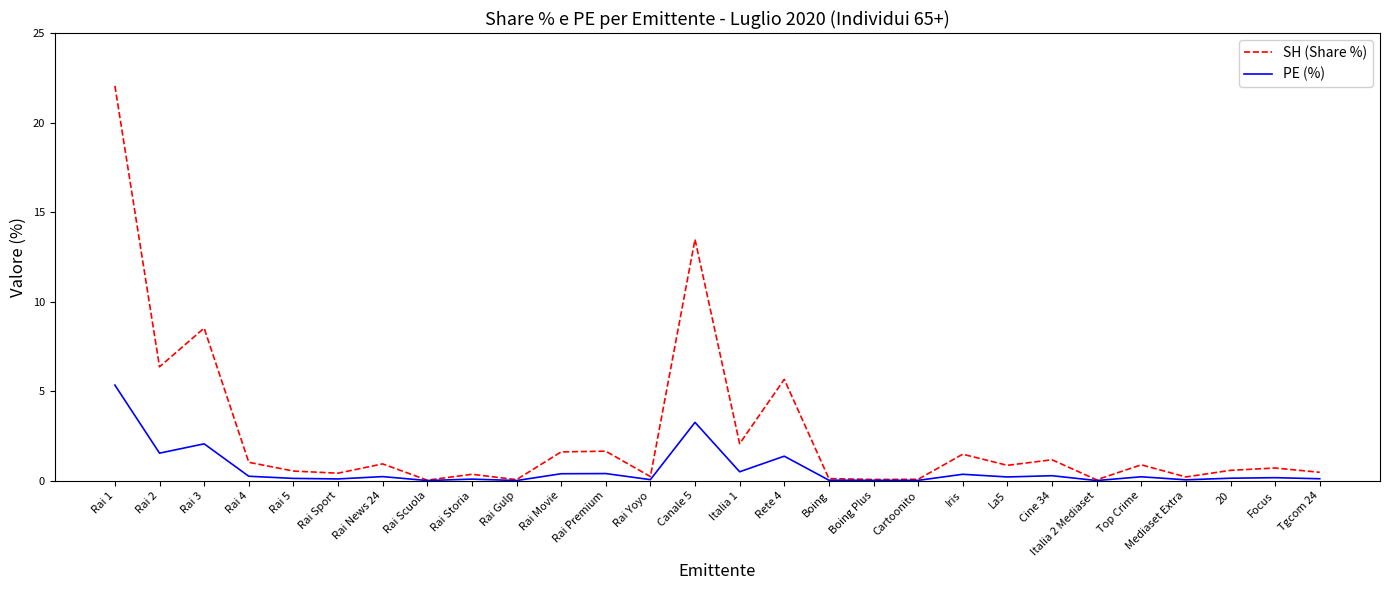

What is the difference between the maximum and minimum values in the PE (%) series?

5.3